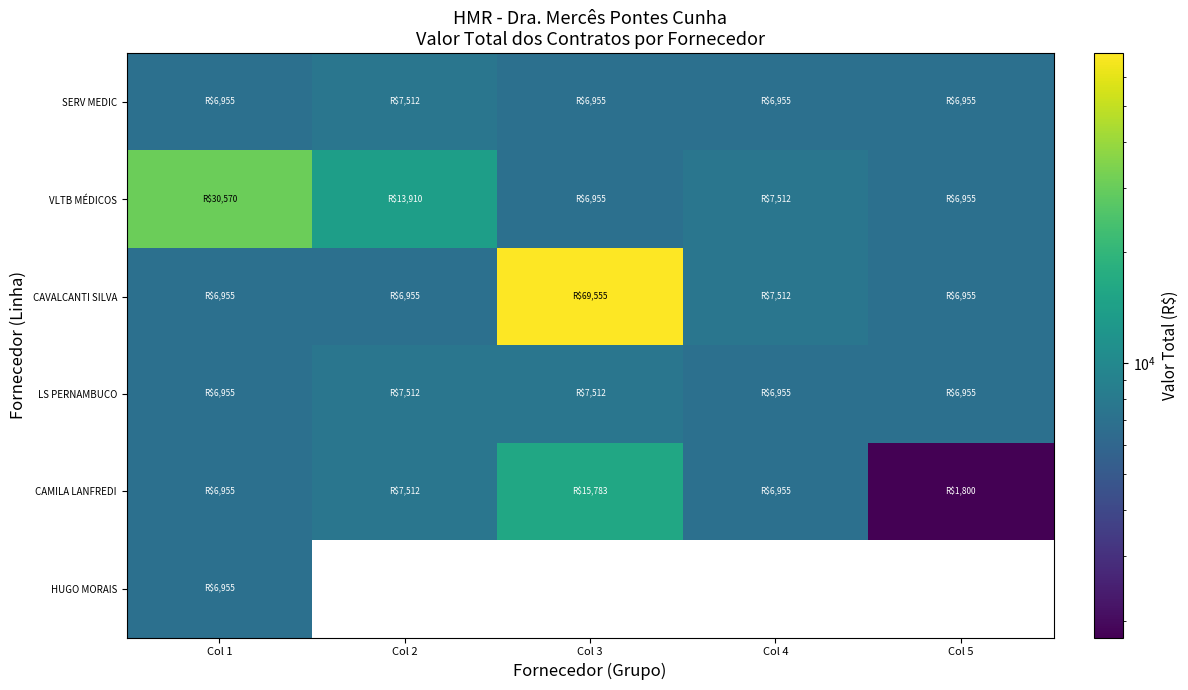

List the series in order of their peak value, lowest first.

HUGO MORAIS, SERV MEDIC, LS PERNAMBUCO, CAMILA LANFREDI, VLTB MÉDICOS, CAVALCANTI SILVA